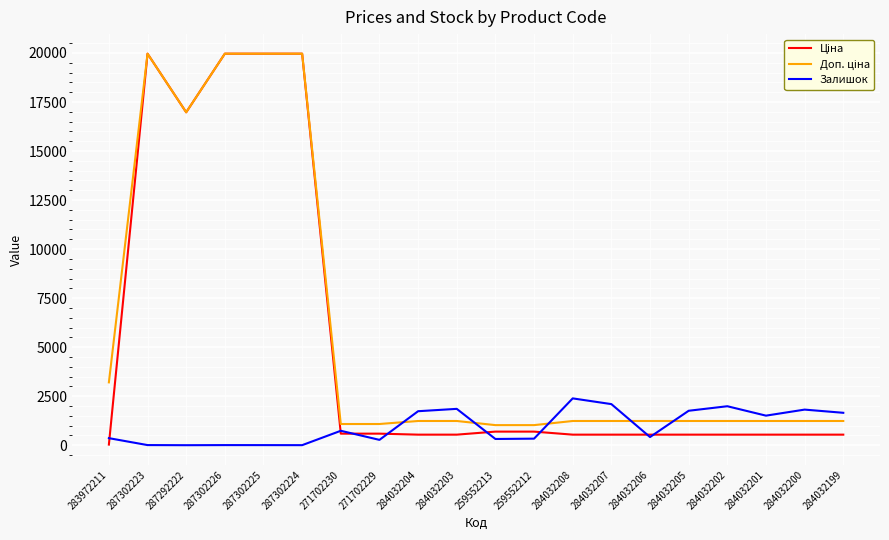

What is the difference between the highest and lowest values at 284032200?

1277.0